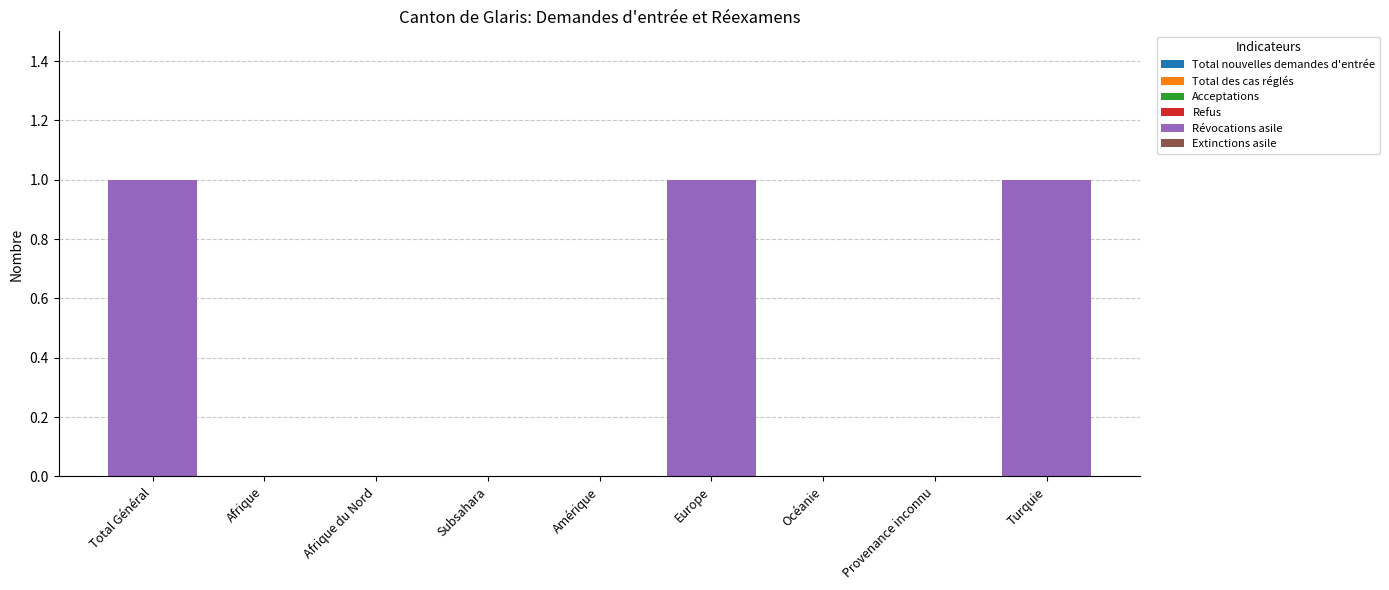

How many series are shown in this chart?

1